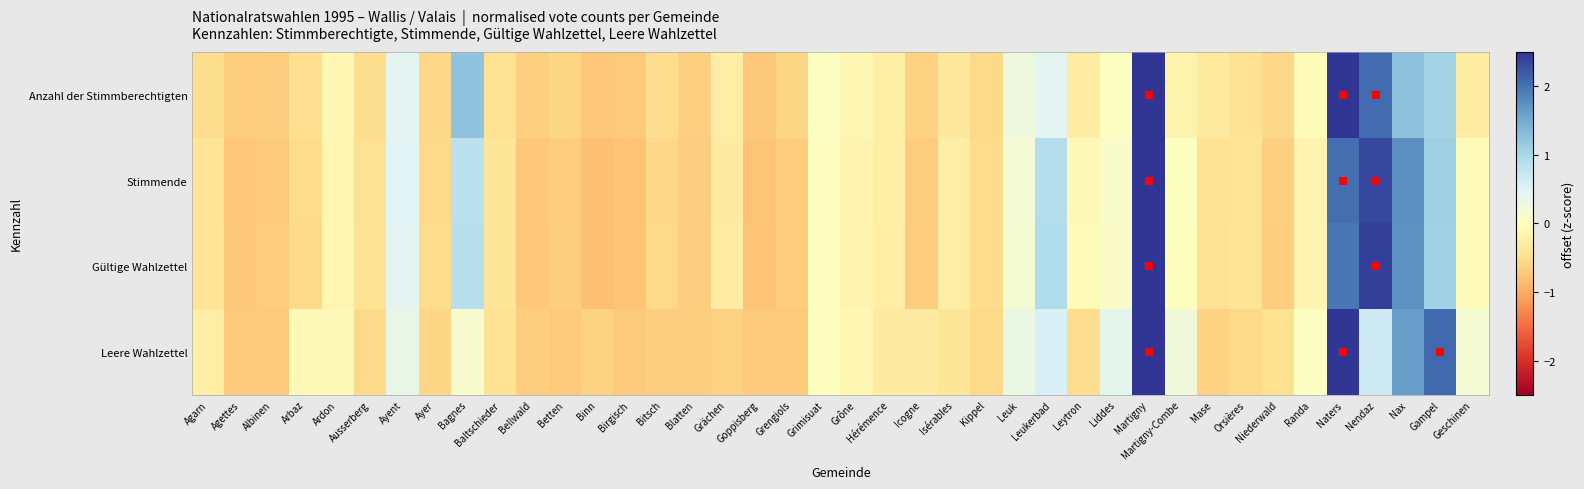

Rank the series by their maximum value, from highest to lowest.

Gültige Wahlzettel, Stimmende, Leere Wahlzettel, Anzahl der Stimmberechtigten